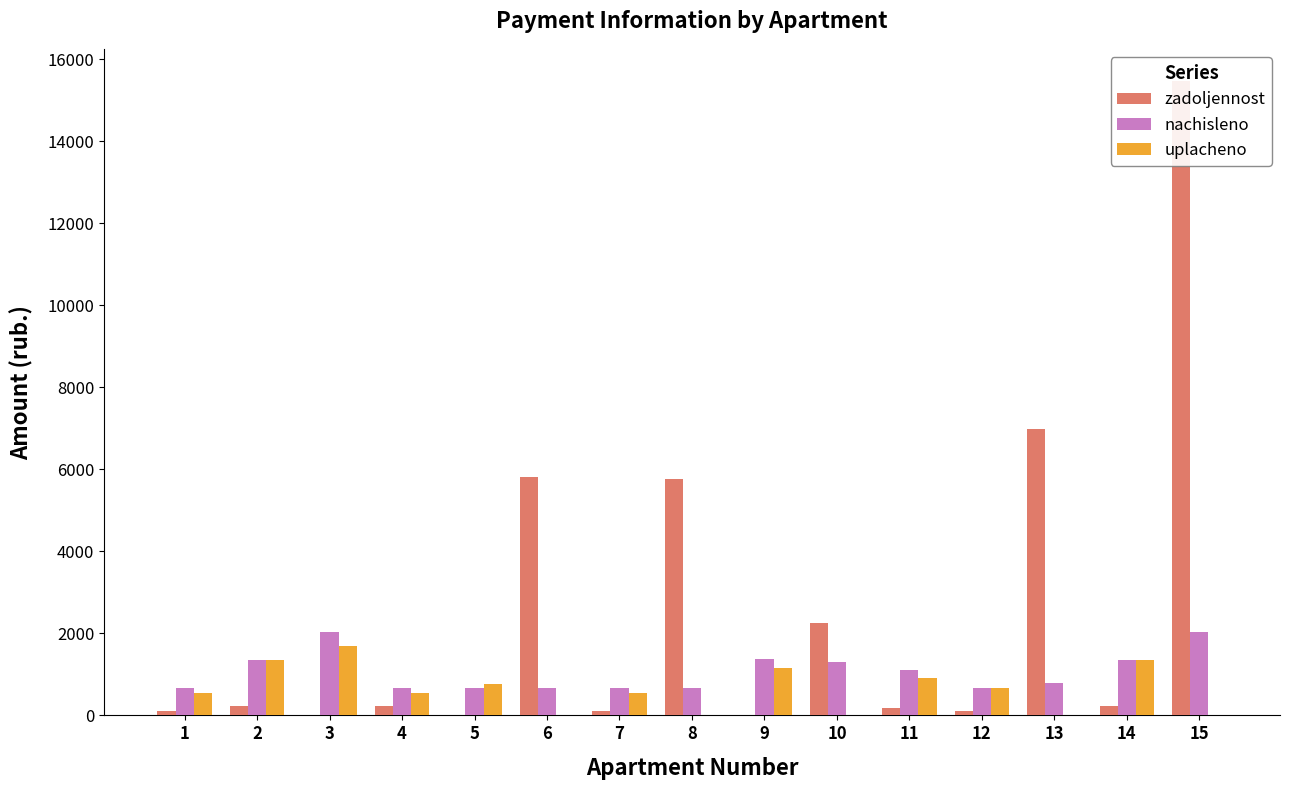

What is the sum of the nachisleno values at 14 and 4?

2022.5